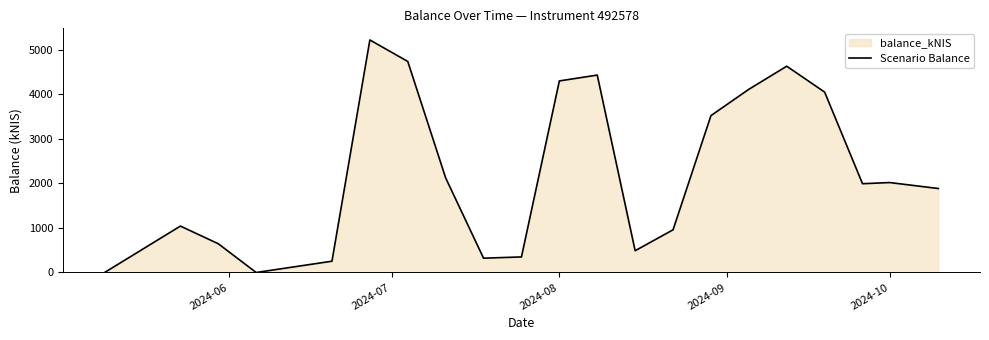

Reading left to right, list all the values displayed in this chart.

0.0	1042.8	646.1	0.0	253.8	5224.3	4741.8	2124.3	321.7	349.9	4303.9	4435.5	489.6	958.8	3524.4	4115.9	4634.6	4052.9	1994.7	2021.0	1887.0